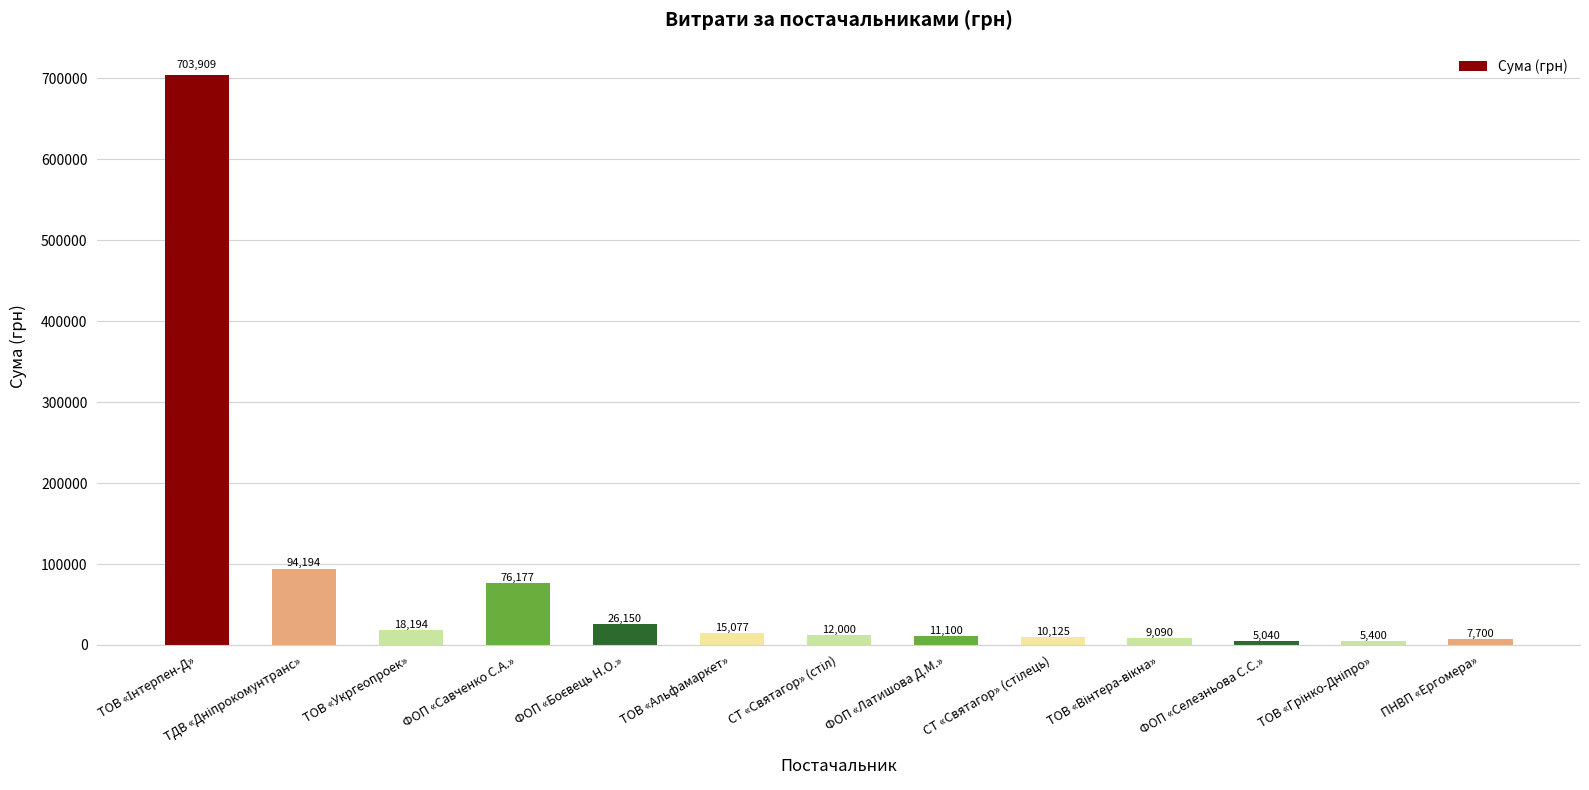

The value at ФОП «Савченко С.А.» is 76177. True or false?

True